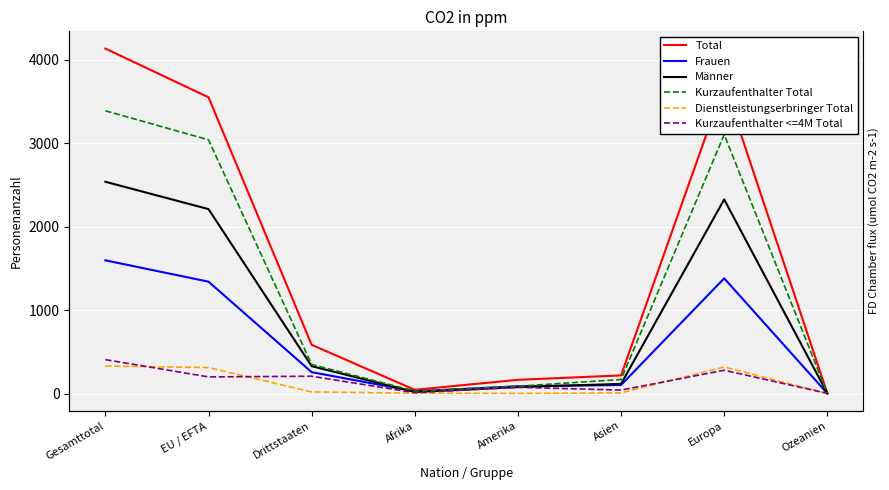

Reading right to left, transcribe all the data shown in this chart.

Total: 3	3708	217	164	44	584	3552	4136
Frauen: 1	1381	102	87	26	256	1341	1597
Männer: 2	2327	115	77	18	328	2211	2539
Kurzaufenthalter Total: 1	3105	168	87	29	348	3042	3390
Dienstleistungserbringer Total: 0	318	7	1	4	19	311	330
Kurzaufenthalter <=4M Total: 2	279	41	74	10	207	199	406